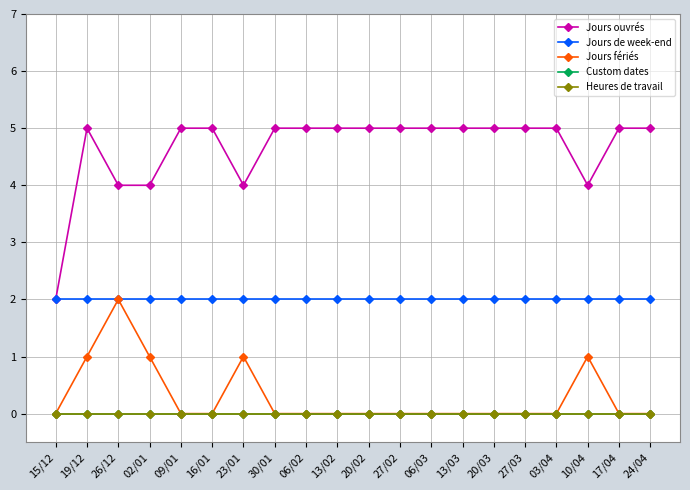

At which label is Jours ouvrés closest to 3?

15/12